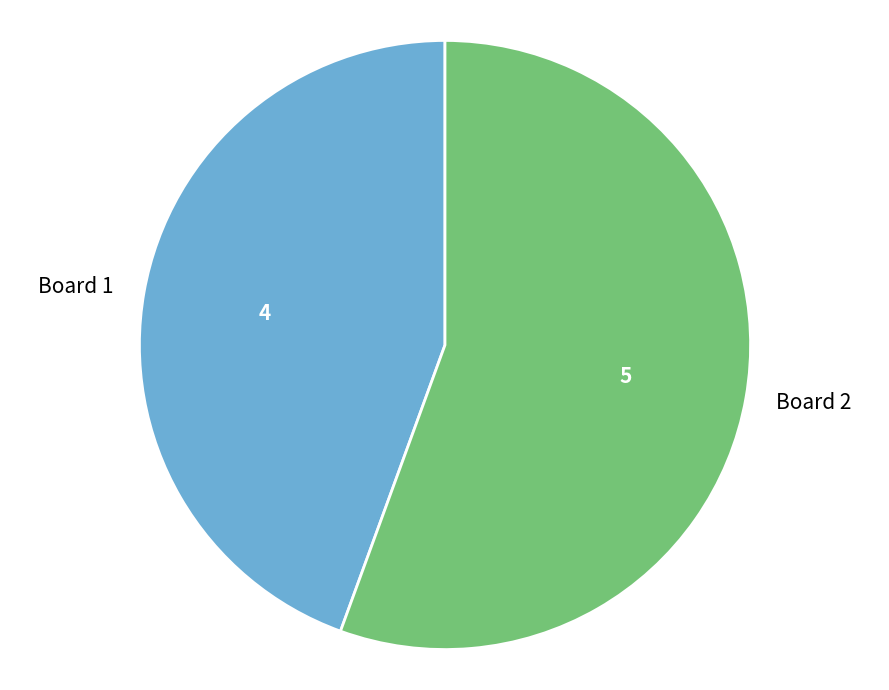

How many slices are in this pie chart?

2